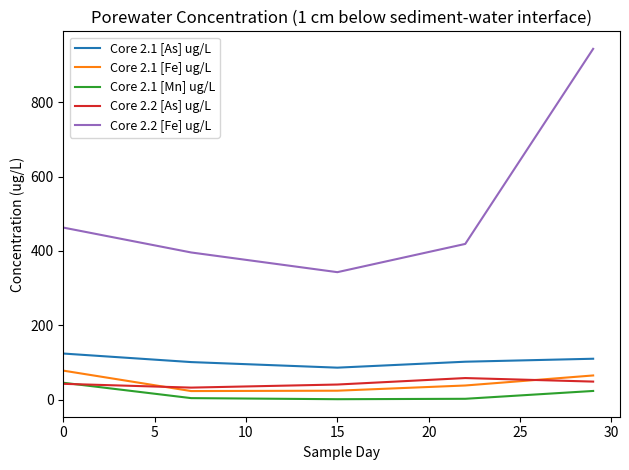

Count the number of data series in this chart.

5